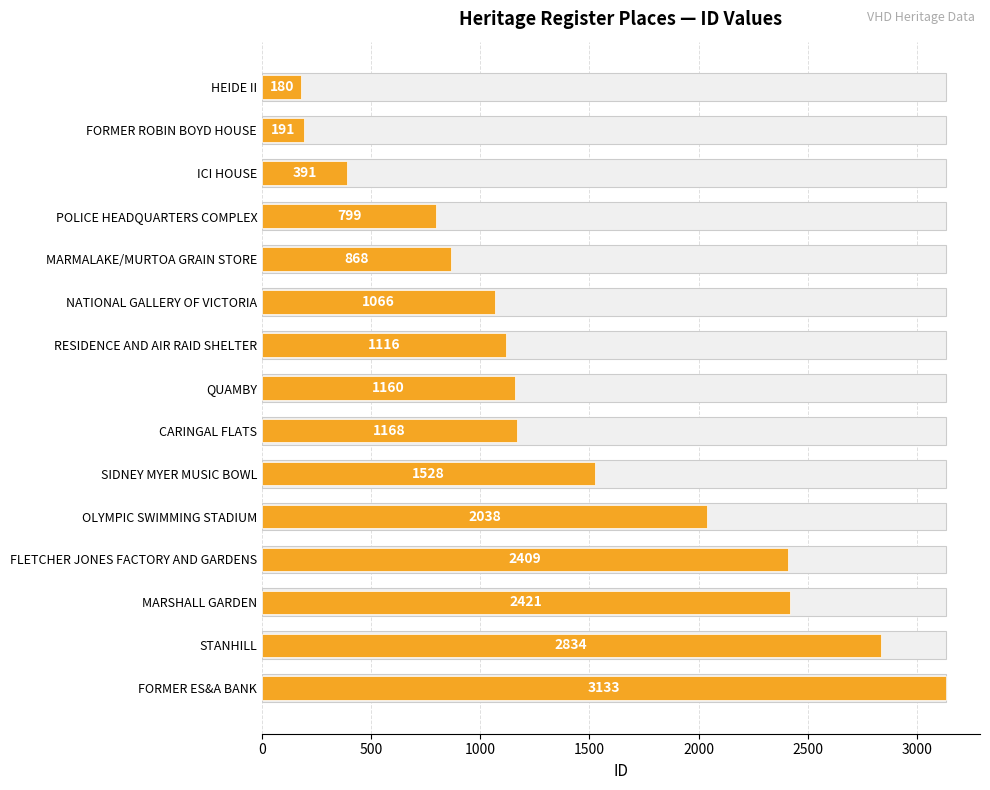

What is the difference between the maximum and minimum values?

2953